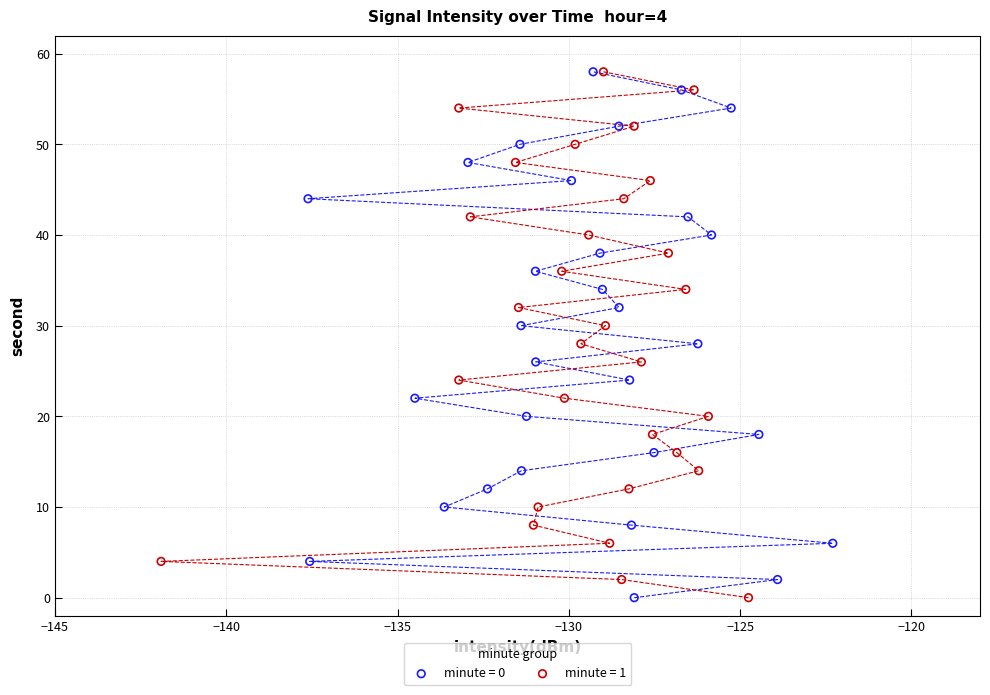

What are all the series names shown in the legend?

minute = 0, minute = 1